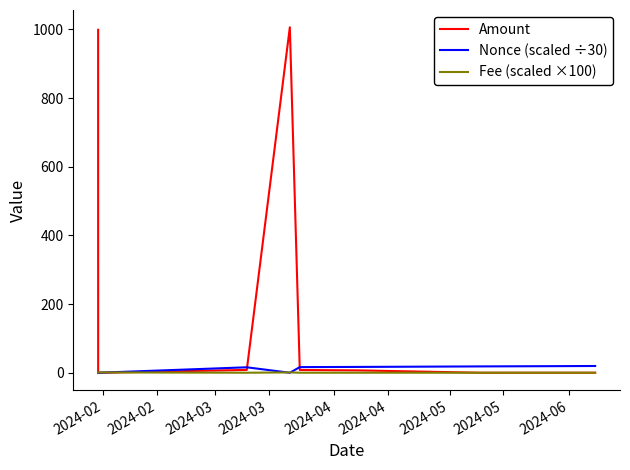

What is the maximum value shown in the chart?

1006.2